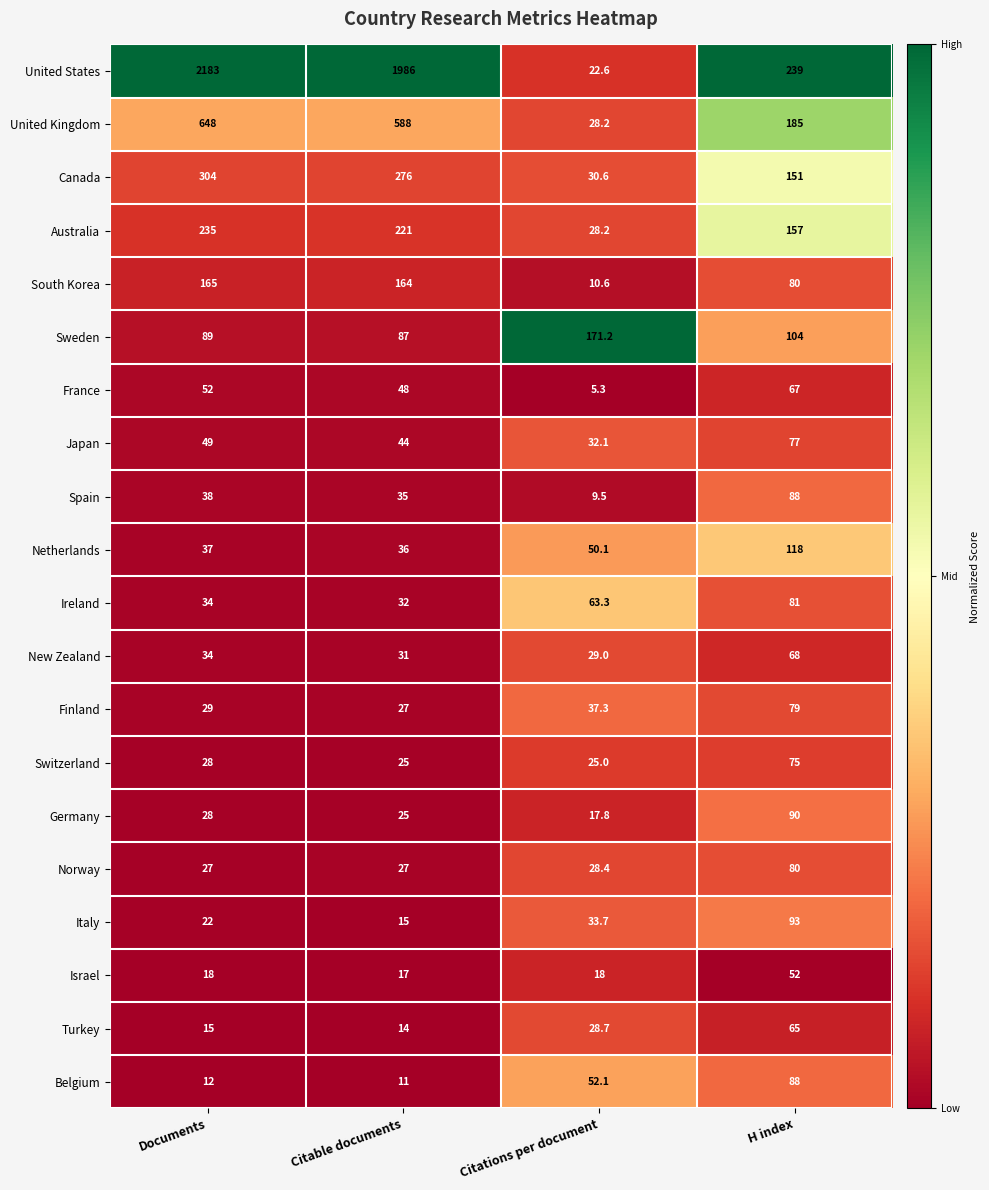

At which label does Netherlands reach its peak?

H index